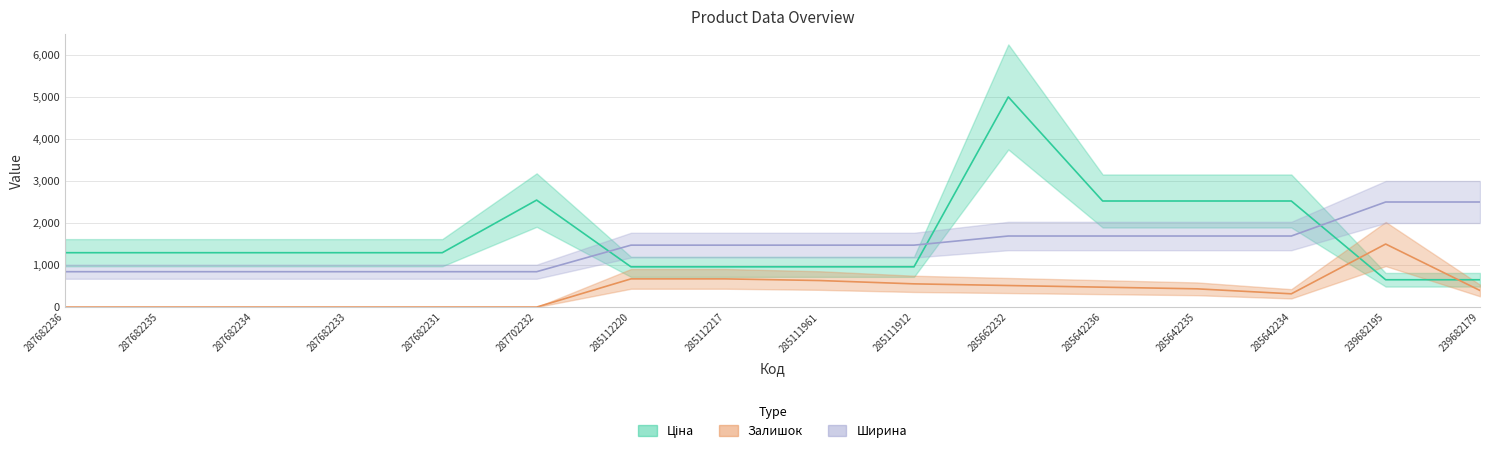

At 239682195, list the series in order from smallest to largest.

Ціна, Залишок, Ширина